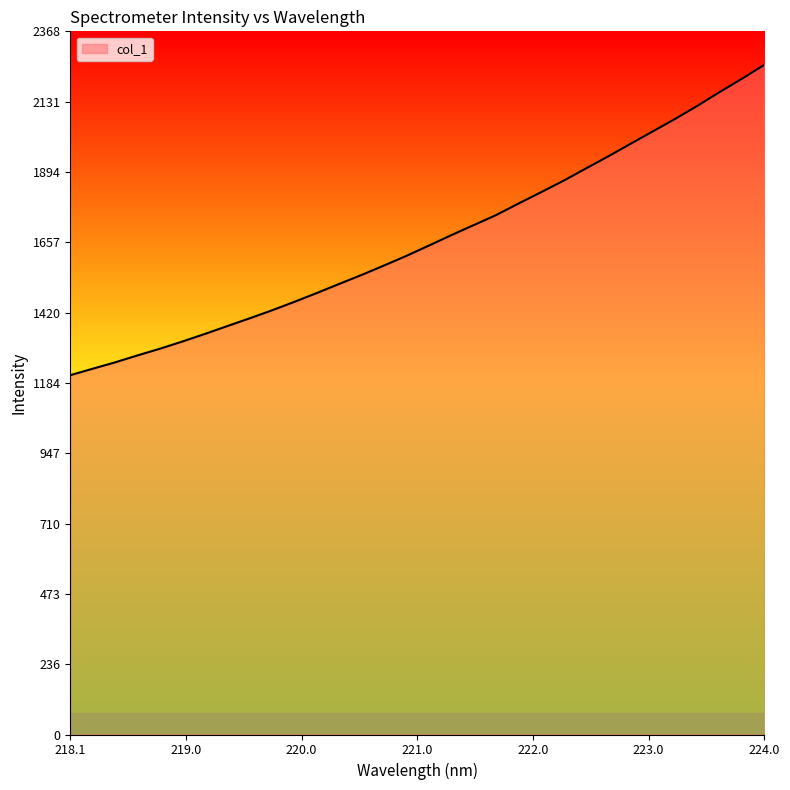

What is the maximum value shown in the chart?

2255.4